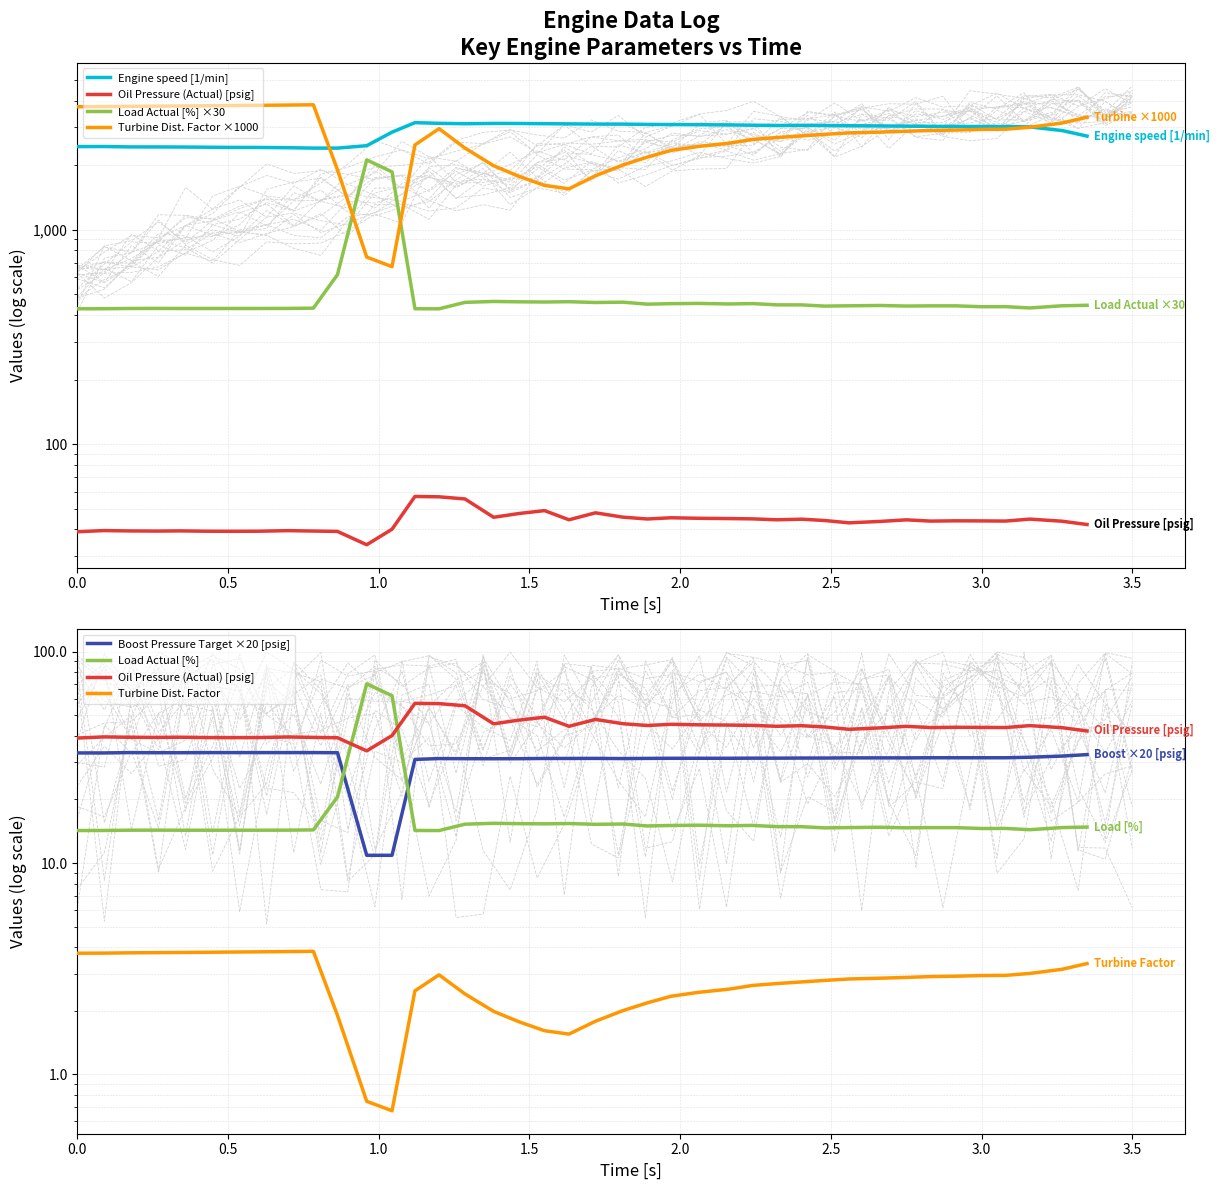

Reading left to right, what are all the values shown in this chart?

Engine speed [1/min]: 2439.0	2441.0	2431.0	2430.0	2428.0	2423.0	2418.0	2417.0	2410.0	2400.0	2400.0	2463.0	2848.0	3154.0	3131.0	3118.0	3128.0	3126.0	3119.0	3113.0	3106.0	3105.0	3095.0	3090.0	3085.0	3079.0	3068.0	3060.0	3064.0	3059.0	3051.0	3045.0	3038.0	3032.0	3027.0	3027.0	3024.0	3013.0	2898.0	2730.0
Oil Pressure (Actual) [psig]: 39.0	39.5	39.4	39.3	39.4	39.3	39.2	39.3	39.5	39.3	39.2	34.0	40.1	57.0	56.8	55.5	45.6	47.5	49.0	44.4	47.8	45.7	44.8	45.4	45.1	45.0	44.8	44.4	44.7	44.0	43.0	43.6	44.4	43.8	43.9	43.9	43.8	44.7	43.7	42.2
Load Actual [%]: 14.2	14.3	14.3	14.3	14.3	14.3	14.3	14.3	14.3	14.3	20.6	70.5	62.0	14.3	14.2	15.3	15.4	15.4	15.3	15.4	15.2	15.3	15.0	15.1	15.1	15.0	15.1	14.9	14.9	14.7	14.7	14.8	14.7	14.7	14.7	14.6	14.6	14.4	14.7	14.8
Boost Pressure Target [psig]: 33.2	33.2	33.3	33.3	33.3	33.3	33.3	33.3	33.3	33.3	33.3	10.9	10.9	30.9	31.2	31.2	31.2	31.2	31.3	31.3	31.3	31.2	31.3	31.3	31.3	31.3	31.4	31.4	31.4	31.4	31.5	31.5	31.5	31.5	31.5	31.5	31.5	31.7	32.1	32.6
Turbine Dist. Factor: 3742.0	3746.0	3758.0	3766.0	3772.0	3781.0	3790.0	3799.0	3810.0	3820.0	1901.0	745.0	672.0	2483.0	2957.0	2401.0	1986.0	1771.0	1608.0	1550.0	1783.0	2002.0	2179.0	2342.0	2445.0	2530.0	2634.0	2688.0	2737.0	2782.0	2826.0	2850.0	2875.0	2901.0	2913.0	2934.0	2940.0	3002.0	3141.0	3344.0